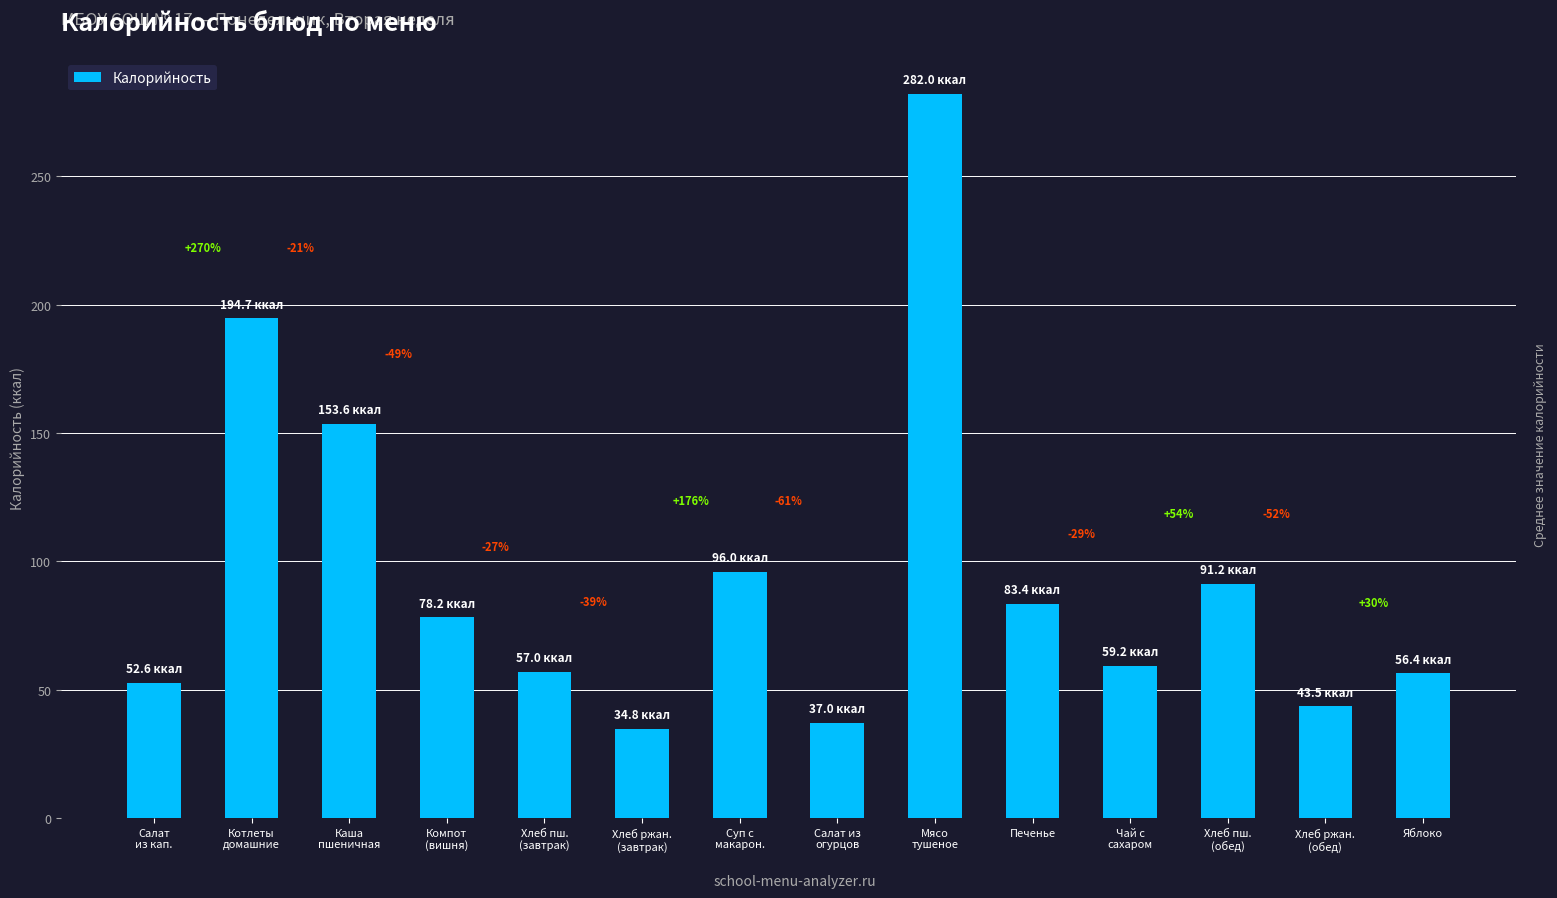

Approximately how many times larger is the value at Суп с
макарон. compared to Хлеб пш.
(обед)?

1.1